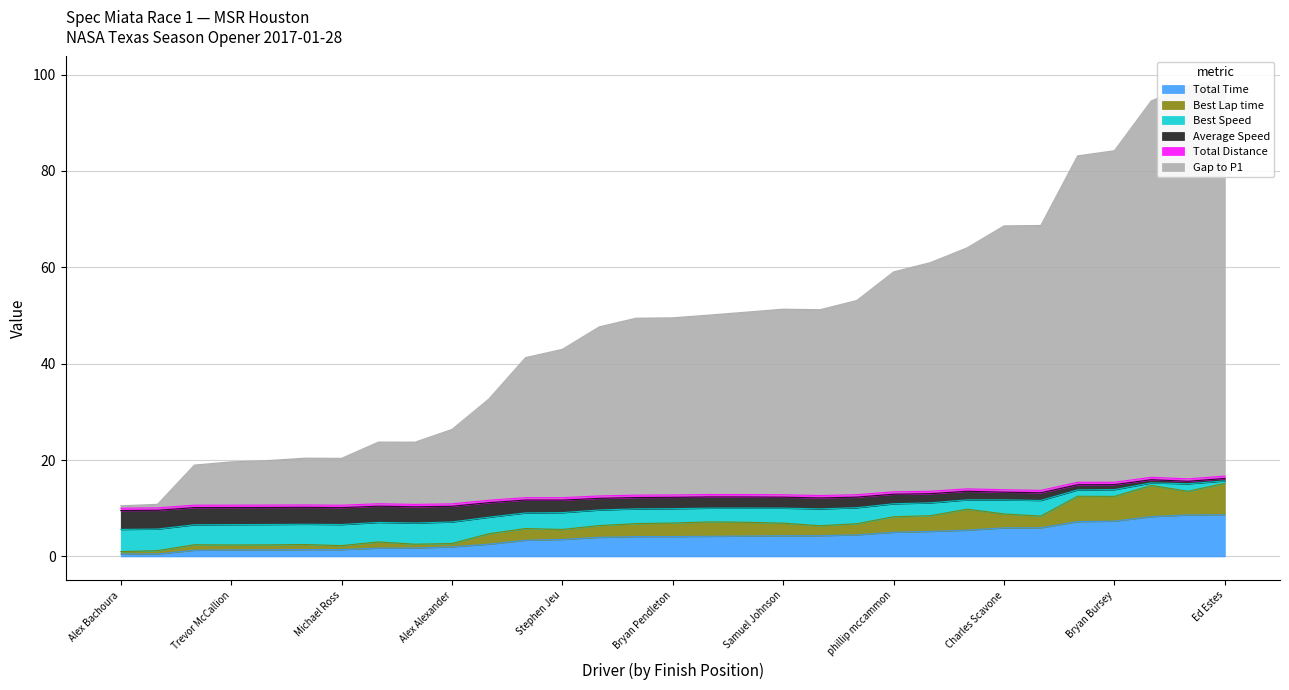

What is the total value across all series at Keith Jensen?

85.8